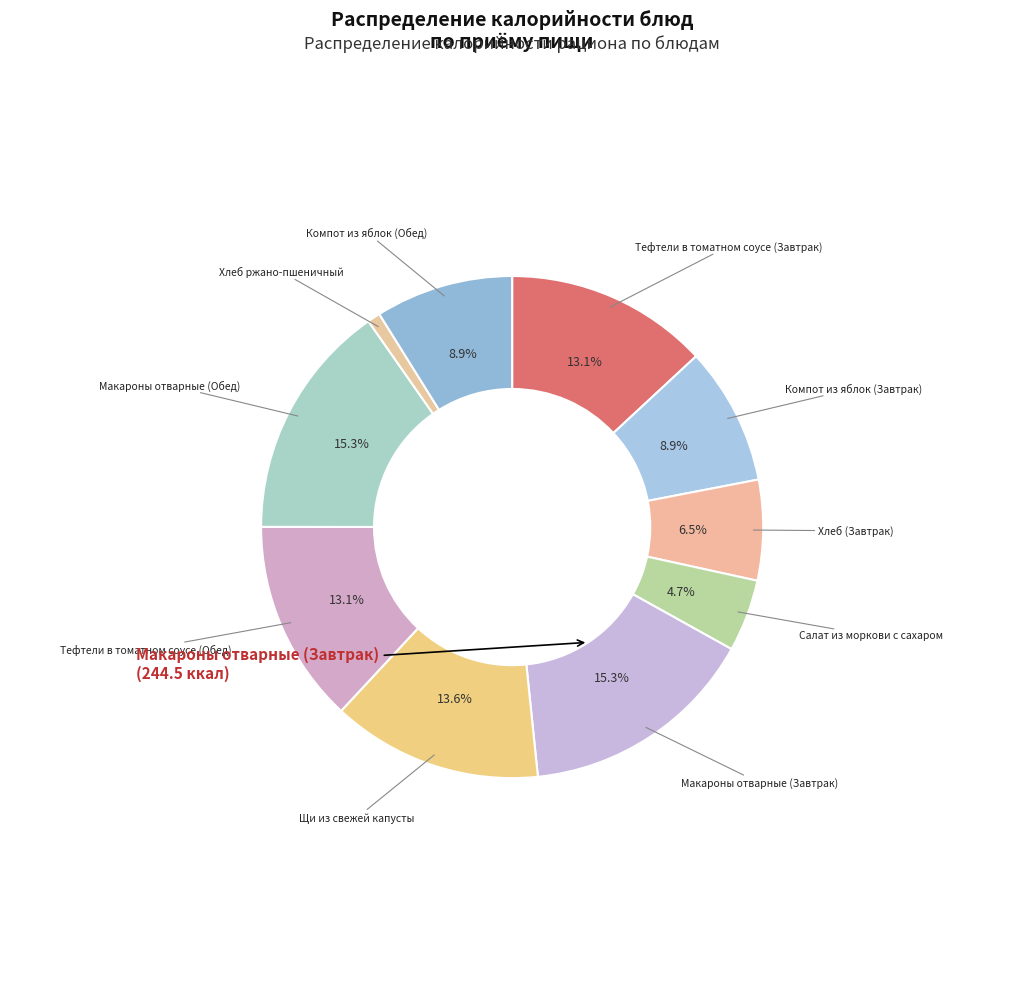

How many slices are in this pie chart?

10